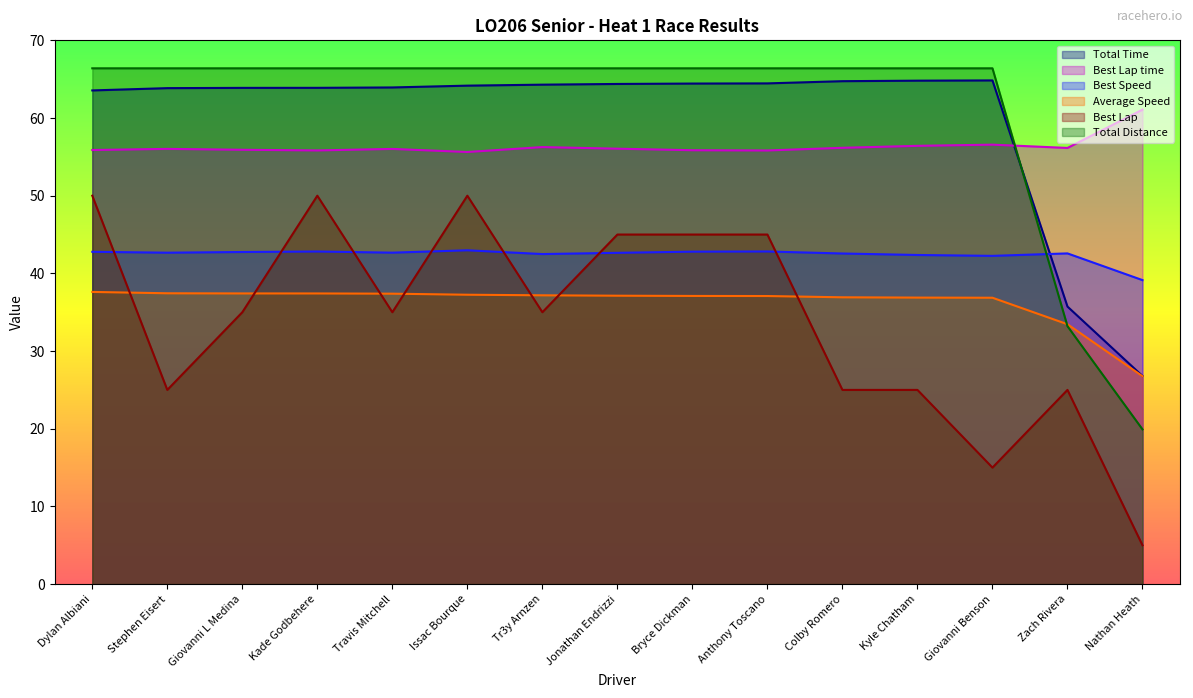

Between Kade Godbehere and Anthony Toscano, which is larger?

Anthony Toscano